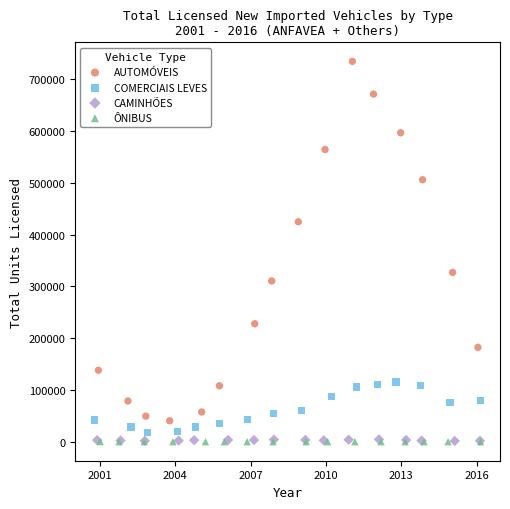

Which series contains the highest Y value?

AUTOMÓVEIS